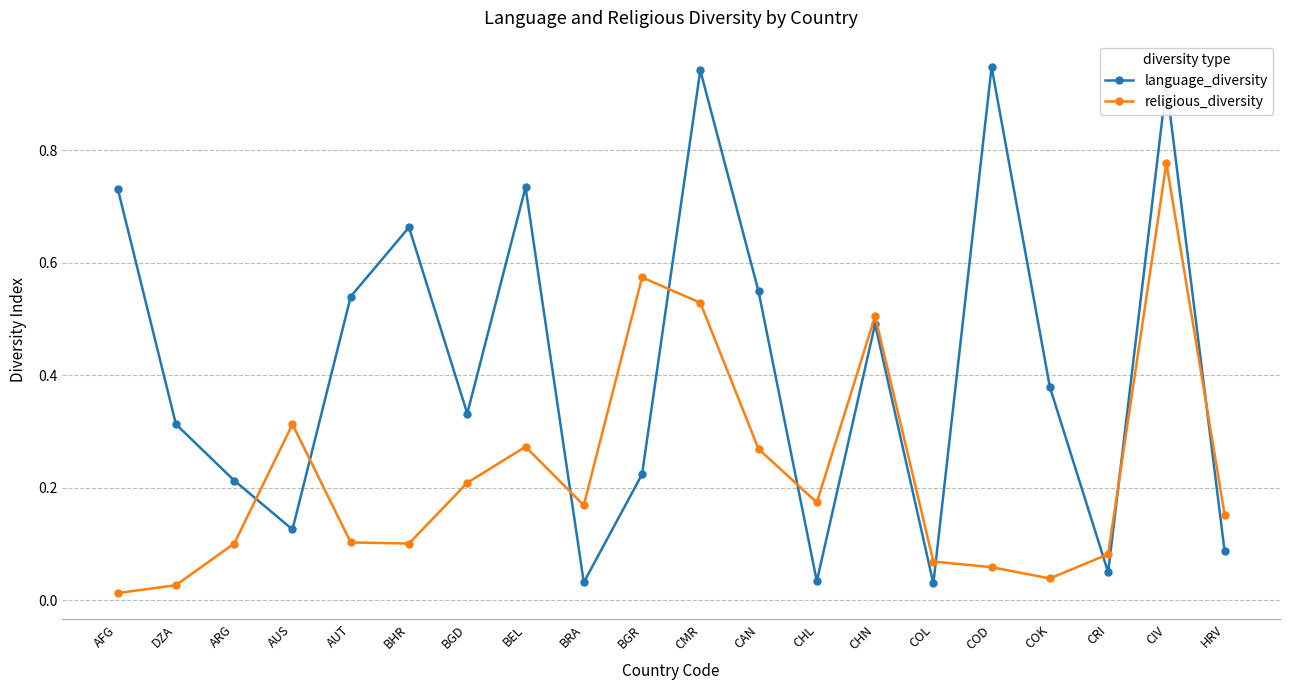

Which series has the largest range (max minus min)?

language_diversity